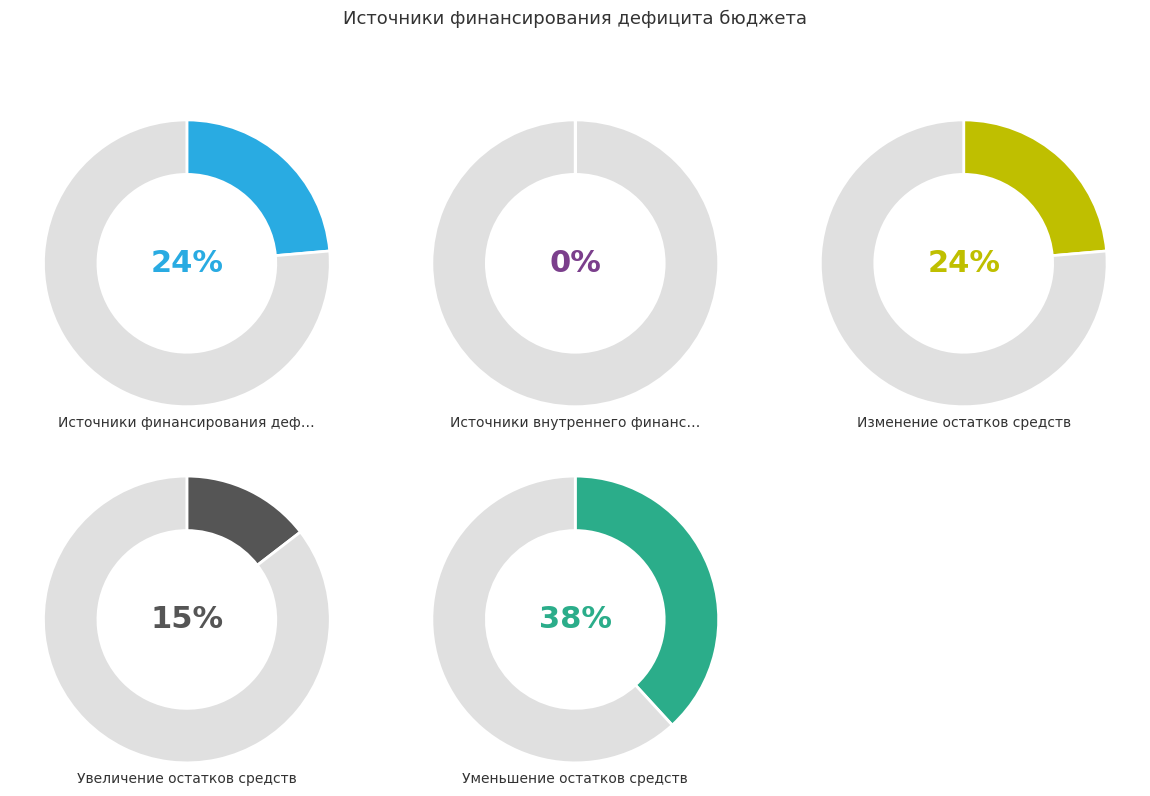

The Изменение остатков средств slice represents 29% of the pie. True or false?

False